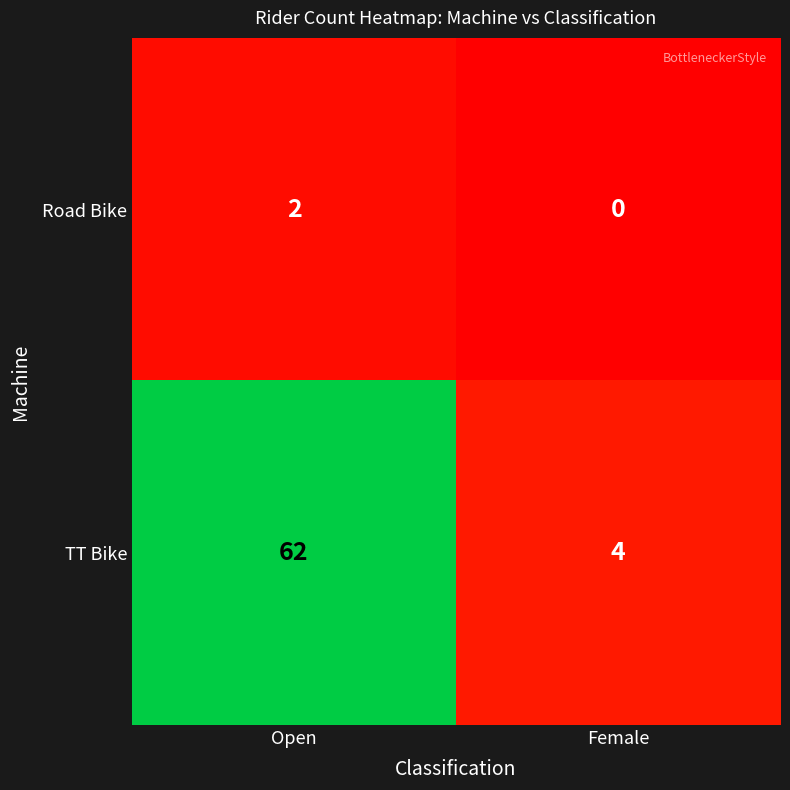

Between Open and Female, which series saw the biggest shift?

TT Bike